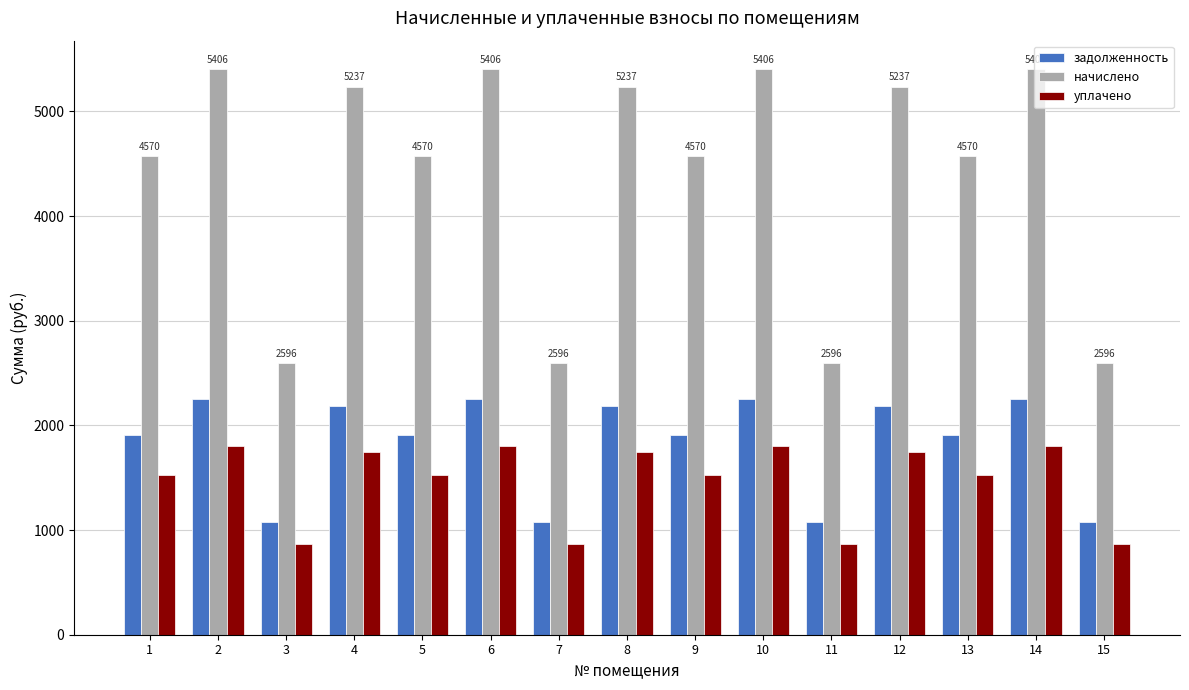

At how many categories does at least one series exceed 3403?

11